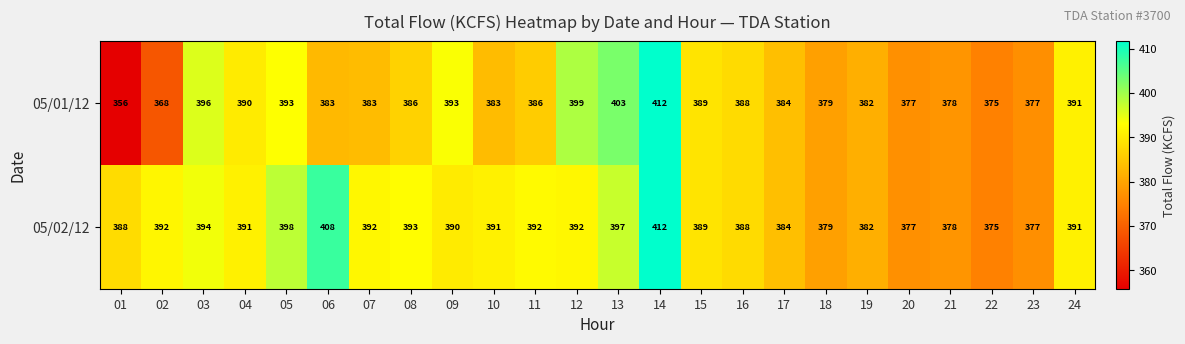

Rank the series by their average value, from highest to lowest.

05/02/12, 05/01/12